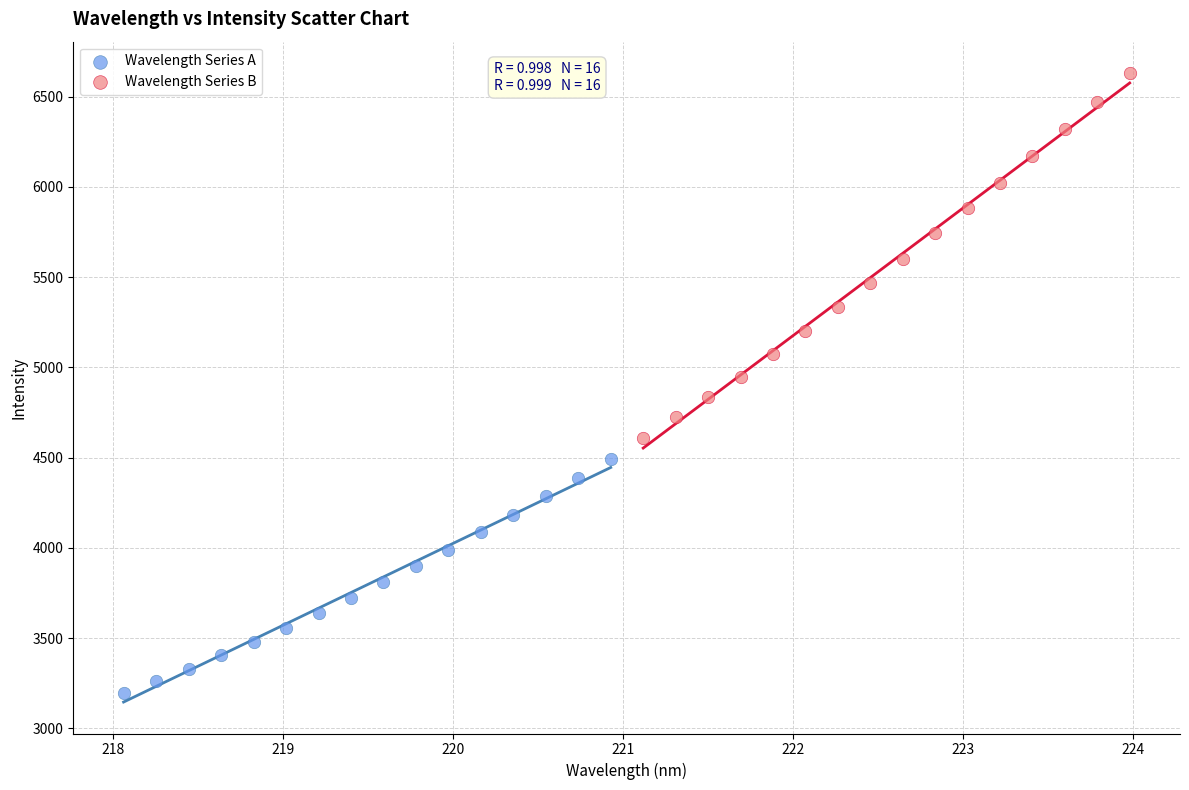

What are all the series names shown in the legend?

Wavelength Series A, Wavelength Series B